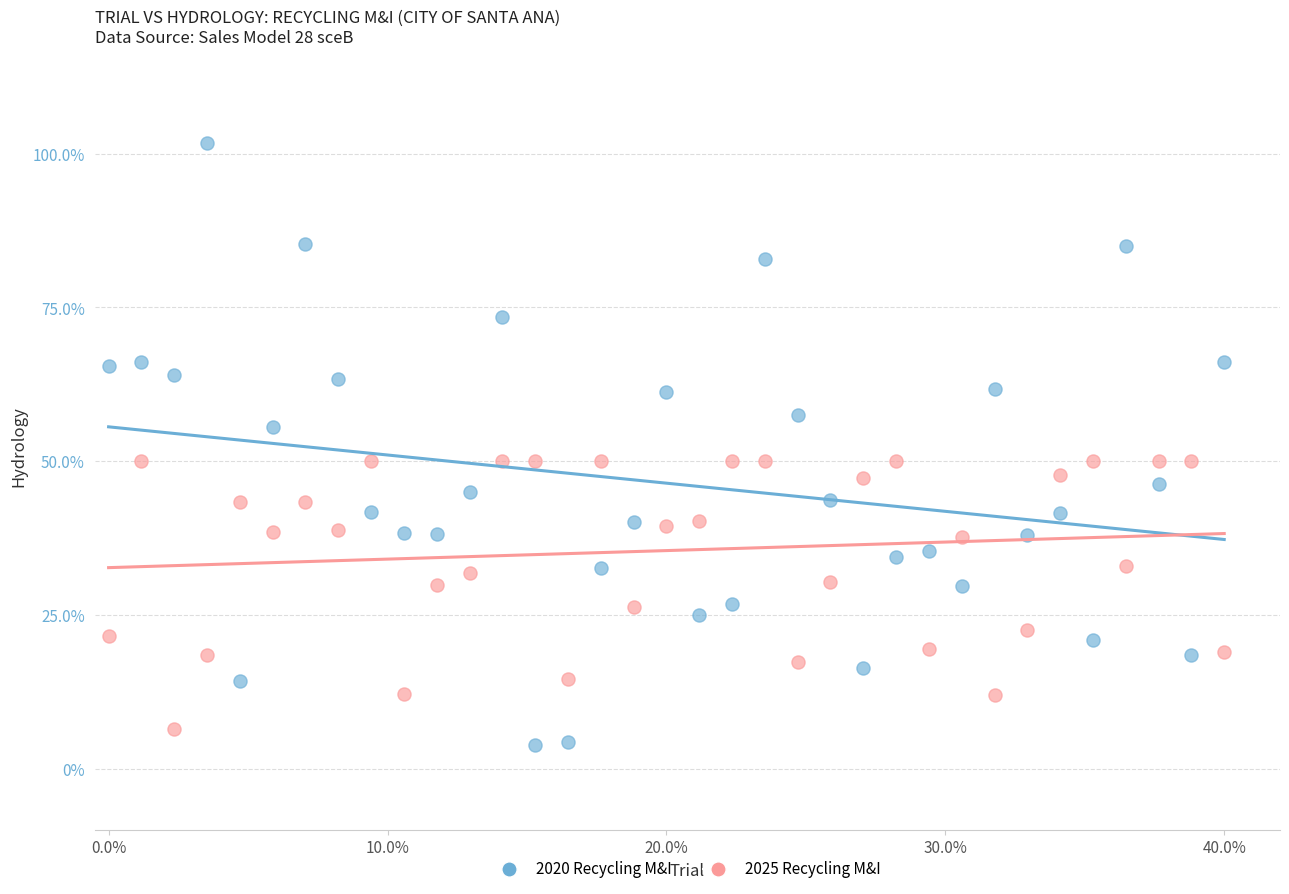

Across all data points, what is the range of X values (max minus min)?

40.0